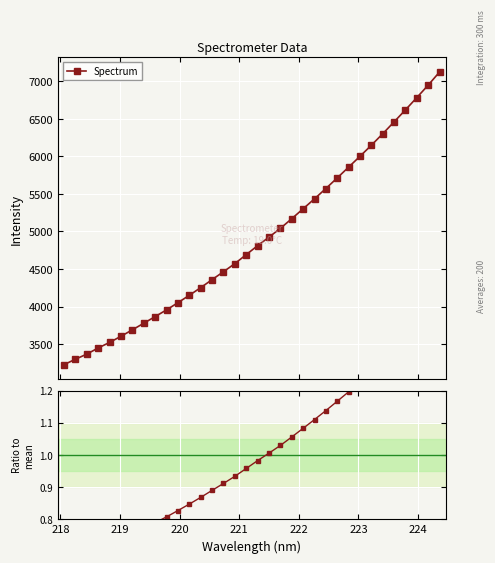

What is the highest value of the Spectrum series?

7125.3